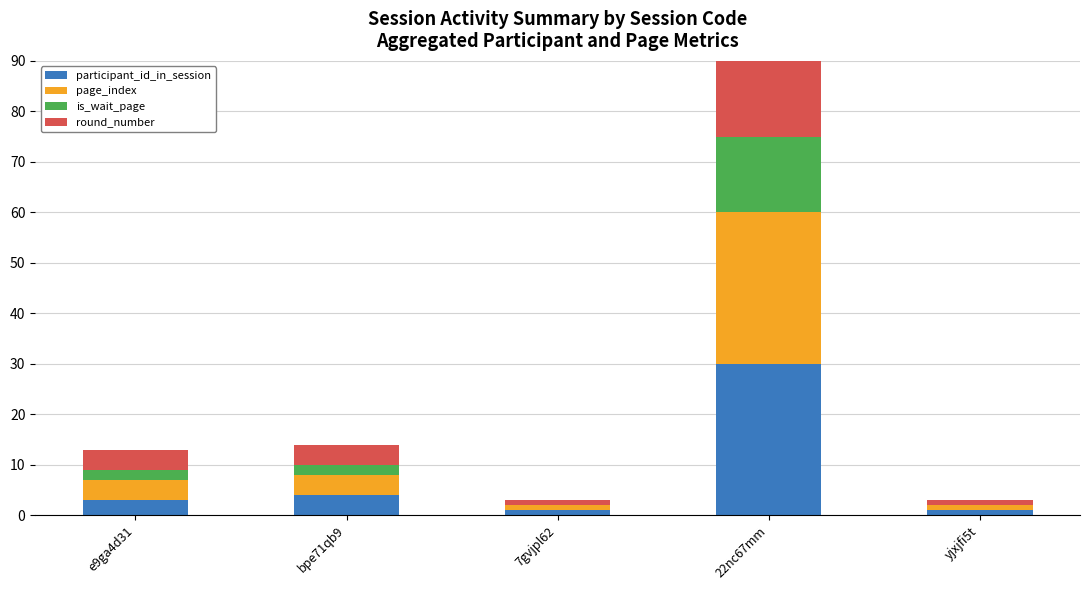

Where does the participant_id_in_session series first go above 3?

bpe71qb9